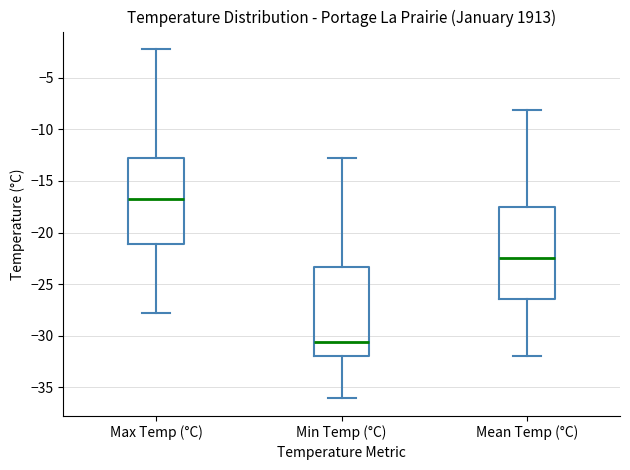

Reading left to right, transcribe this box plot: for each box, give where its median line is, the range the box spans, and where its two whiskers end, as read against the y-axis. The values are not printed on the chart, so give them approximately, as read against the axis.

Max Temp (°C): median -16.5, box -21.0 to -13.0, whiskers -28.0 to -2.0
Min Temp (°C): median -30.5, box -32.0 to -23.5, whiskers -36.0 to -13.0
Mean Temp (°C): median -22.5, box -26.5 to -17.5, whiskers -32.0 to -8.0